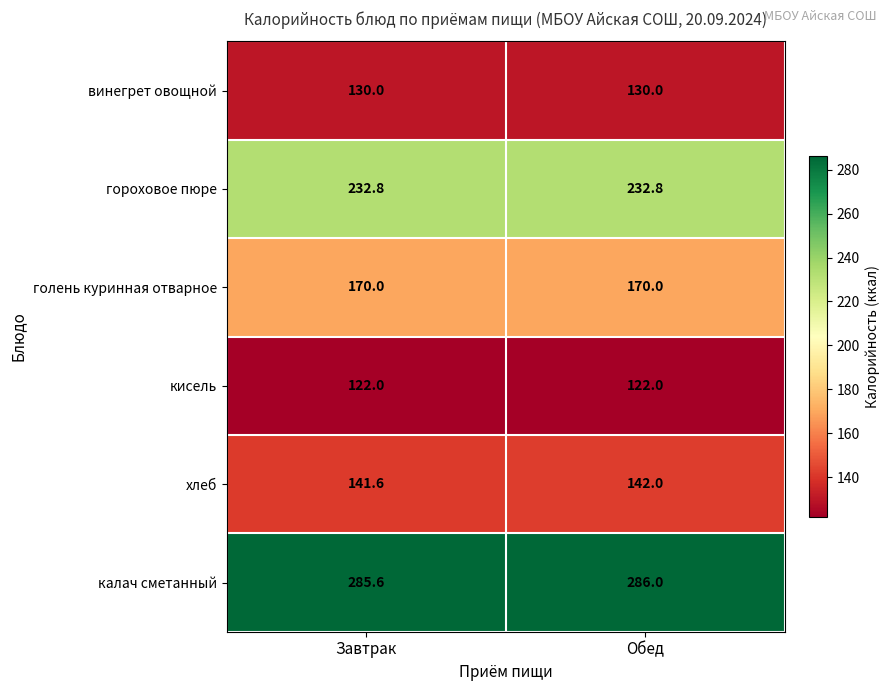

What is the sum of the гороховое пюре values at Завтрак and Обед?

465.6